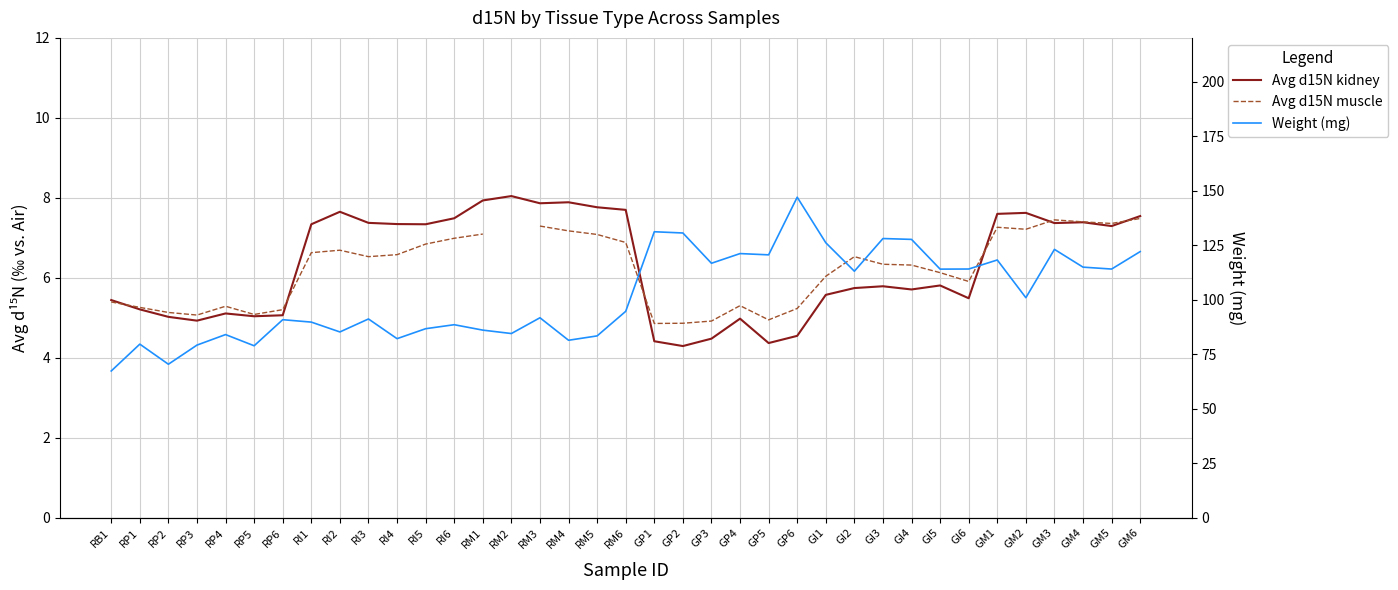

What is the label of the 6th point from the left?

RP5